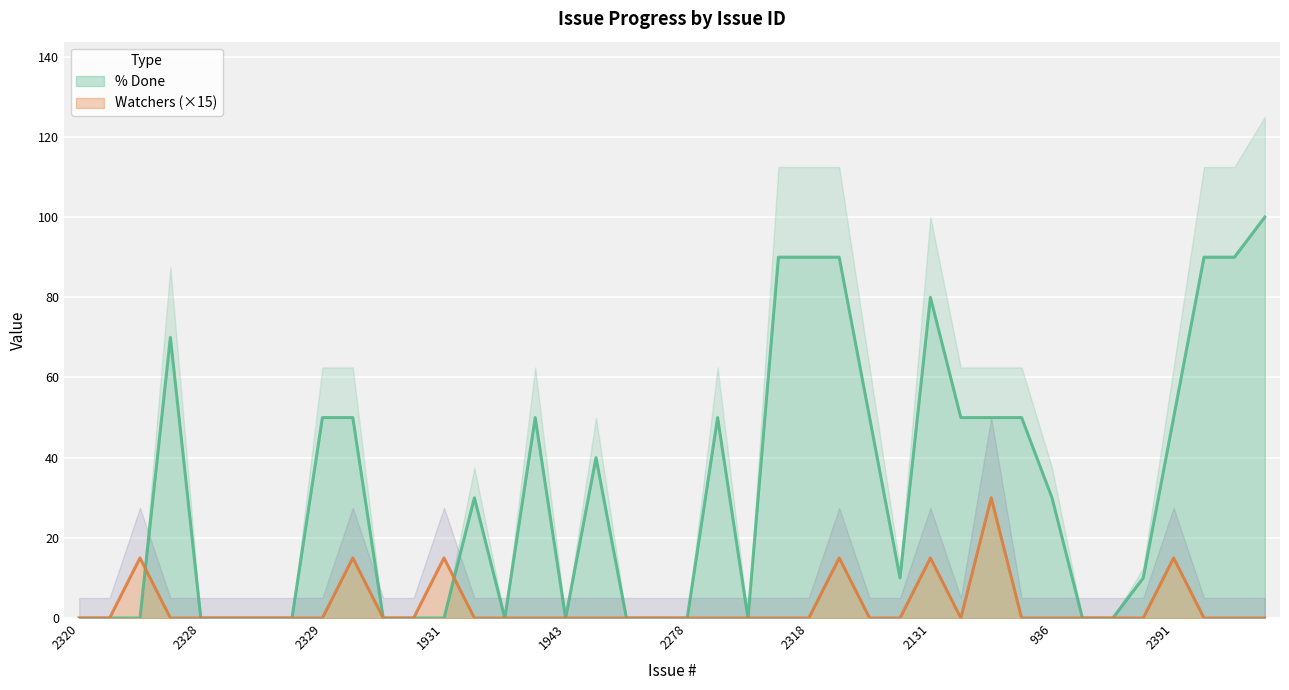

List the series in order of their overall mean, highest first.

% Done, Watchers